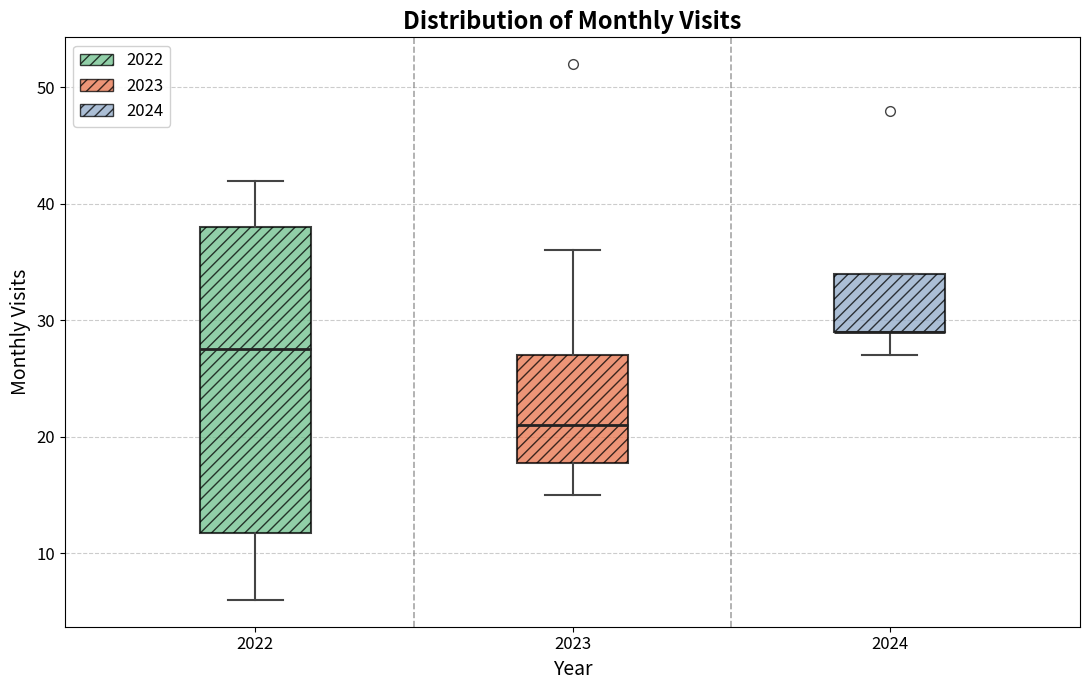

Reading left to right, transcribe this box plot: for each box, give where its median line is, the range the box spans, and where its two whiskers end, as read against the y-axis. The values are not printed on the chart, so give them approximately, as read against the axis.

2022: median 28, box 12 to 38, whiskers 6 to 42
2023: median 21, box 18 to 27, whiskers 15 to 36
2024: median 29 (drawn on the box's lower edge), box 29 to 34, whiskers 27 to 34